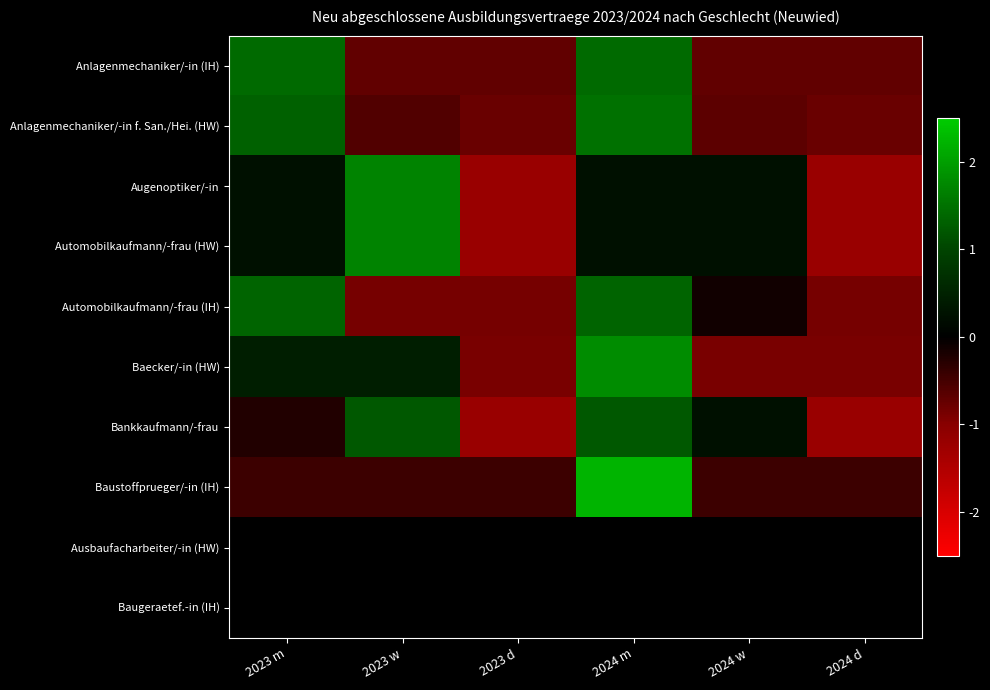

Reading left to right, list all the values displayed in this chart.

Anlagenmechaniker/-in (IH): 2023 m=1.4	2023 w=-0.7	2023 d=-0.7	2024 m=1.4	2024 w=-0.7	2024 d=-0.7
Anlagenmechaniker/-in f. San./Hei. (HW): 2023 m=1.3	2023 w=-0.6	2023 d=-0.8	2024 m=1.5	2024 w=-0.7	2024 d=-0.8
Augenoptiker/-in: 2023 m=0.2	2023 w=1.7	2023 d=-1.2	2024 m=0.2	2024 w=0.2	2024 d=-1.2
Automobilkaufmann/-frau (HW): 2023 m=0.2	2023 w=1.7	2023 d=-1.2	2024 m=0.2	2024 w=0.2	2024 d=-1.2
Automobilkaufmann/-frau (IH): 2023 m=1.4	2023 w=-0.9	2023 d=-0.9	2024 m=1.4	2024 w=-0.1	2024 d=-0.9
Baecker/-in (HW): 2023 m=0.4	2023 w=0.4	2023 d=-0.9	2024 m=1.8	2024 w=-0.9	2024 d=-0.9
Bankkaufmann/-frau: 2023 m=-0.2	2023 w=1.2	2023 d=-1.2	2024 m=1.2	2024 w=0.2	2024 d=-1.2
Baustoffprueger/-in (IH): 2023 m=-0.4	2023 w=-0.4	2023 d=-0.4	2024 m=2.2	2024 w=-0.4	2024 d=-0.4
Ausbaufacharbeiter/-in (HW): 2023 m=0.0	2023 w=0.0	2023 d=0.0	2024 m=0.0	2024 w=0.0	2024 d=0.0
Baugeraetef.-in (IH): 2023 m=0.0	2023 w=0.0	2023 d=0.0	2024 m=0.0	2024 w=0.0	2024 d=0.0